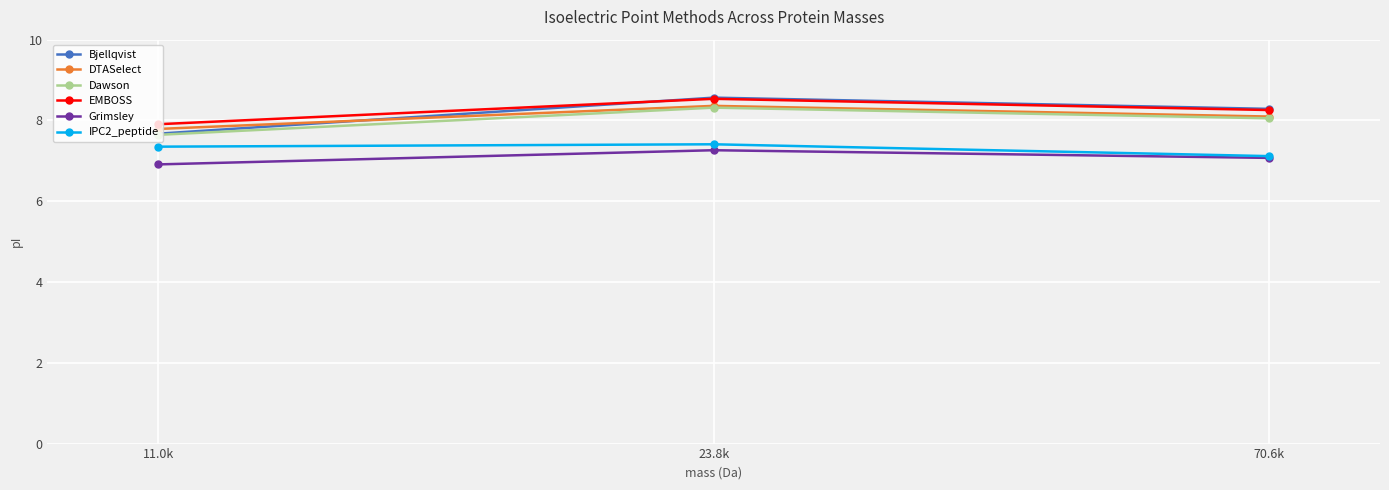

At which label is DTASelect closest to 8?

70.6k